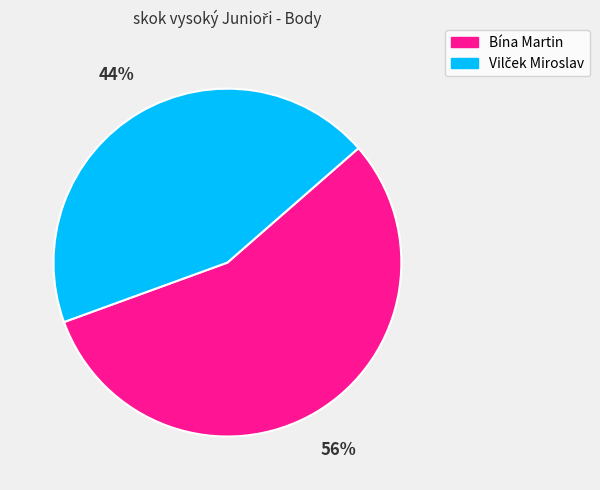

To the nearest percent, what portion does Bína Martin represent?

56%